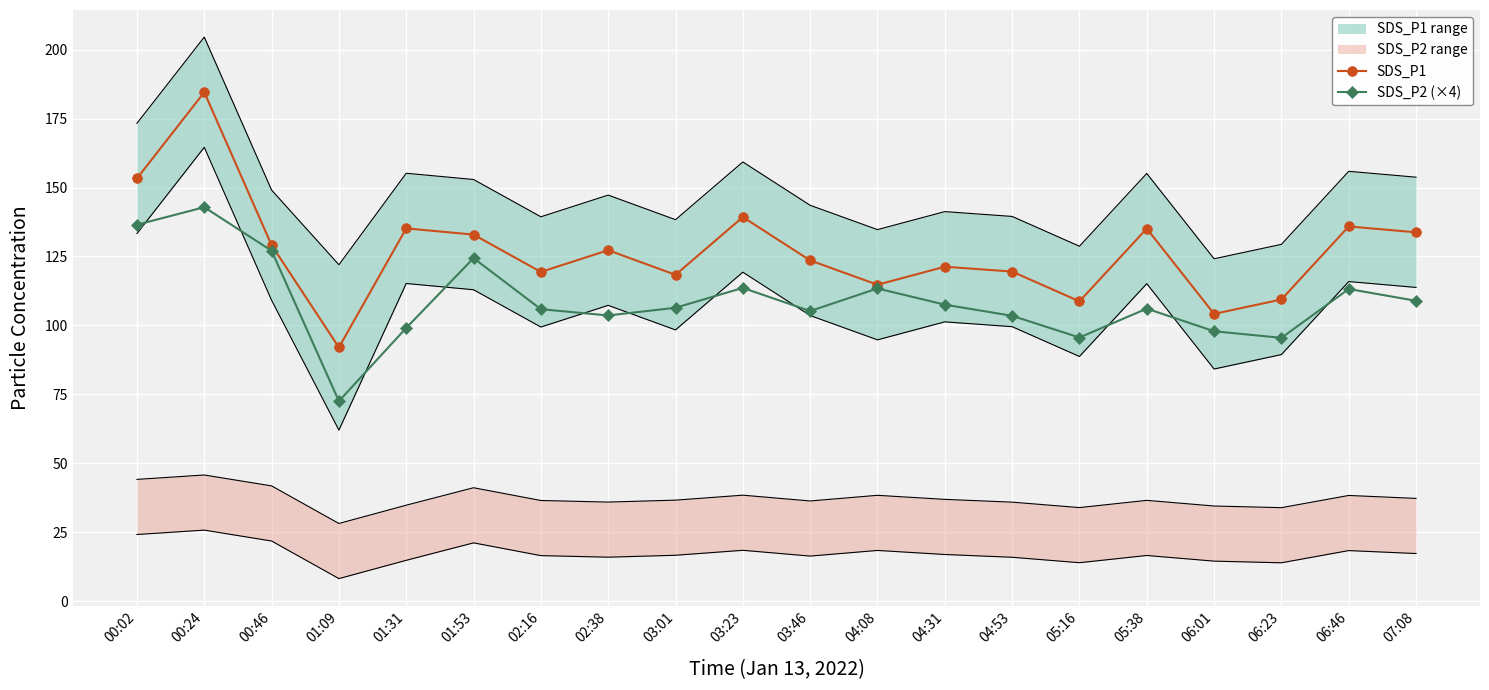

At which label does SDS_P2 (×4) first exceed 106?

00:02